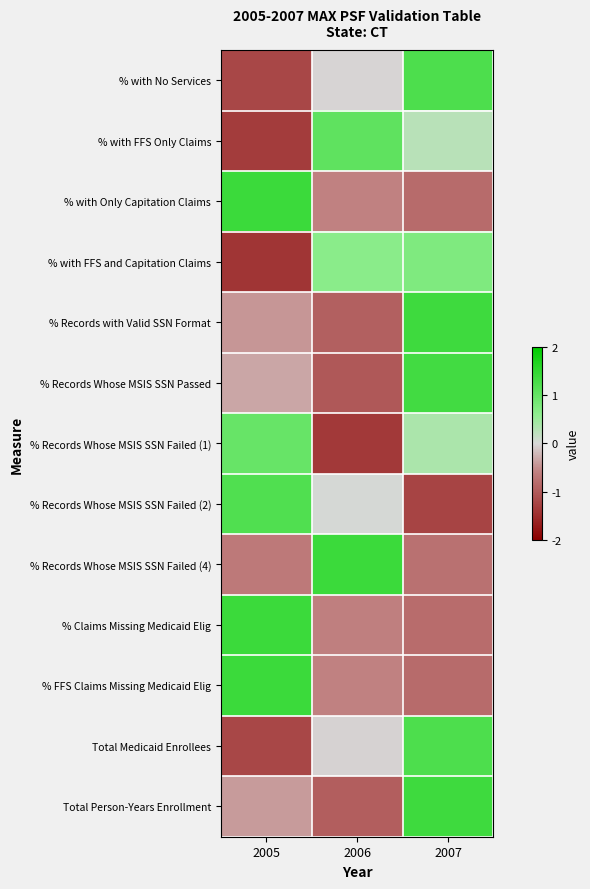

What is the minimum value shown in the chart?

-1.4